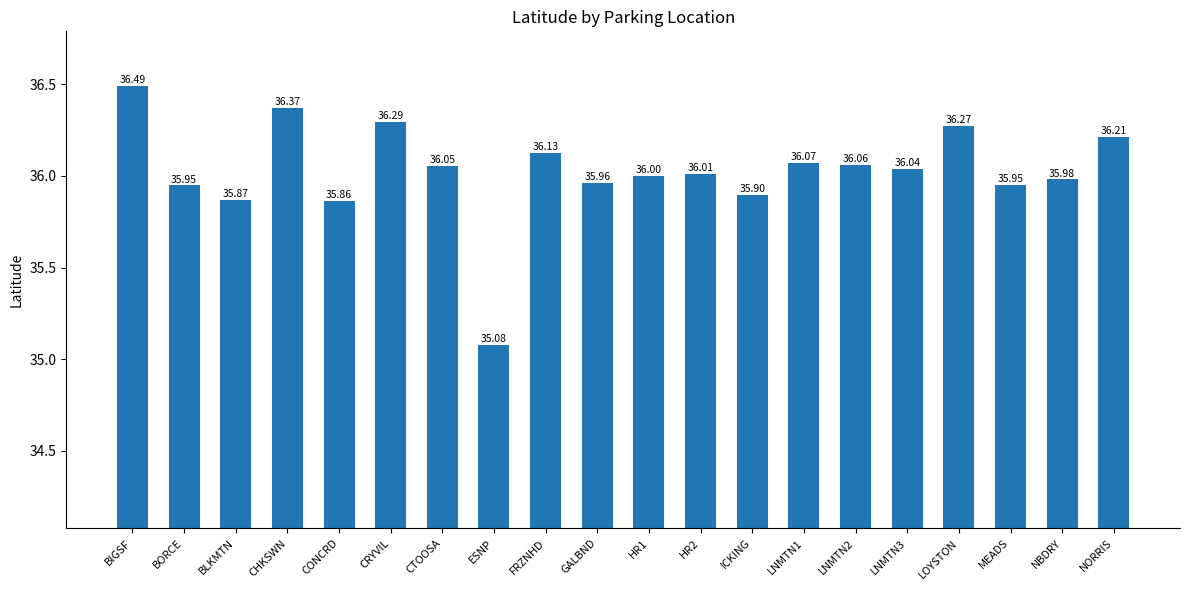

What is the sum of the values at BIGSF and NORRIS?

72.7